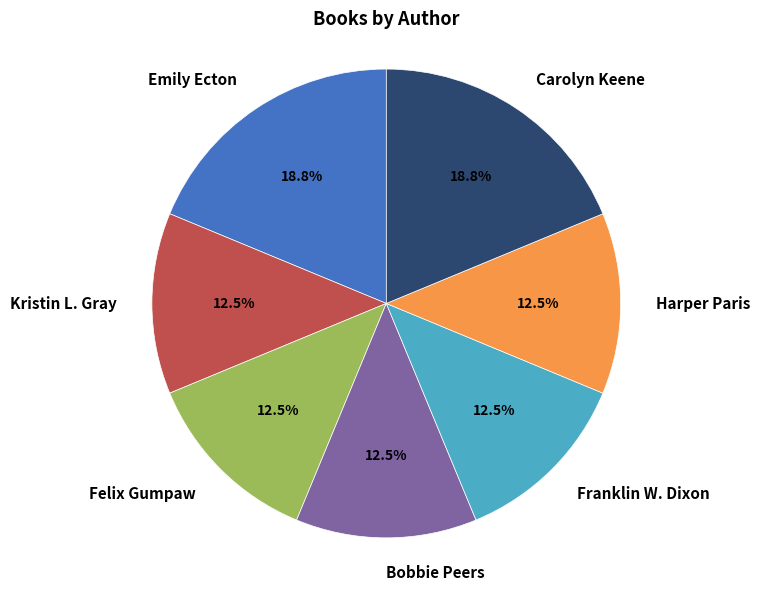

Is the sum of Franklin W. Dixon and Bobbie Peers greater than half?

No